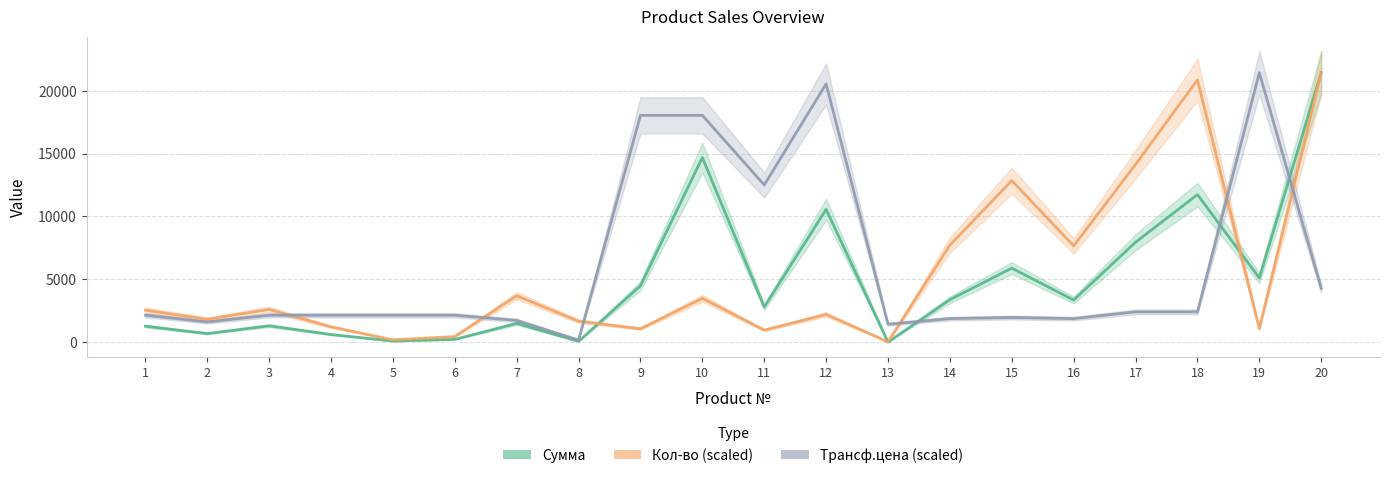

What is the sum of the Сумма values at 5 and 3?

1398.0